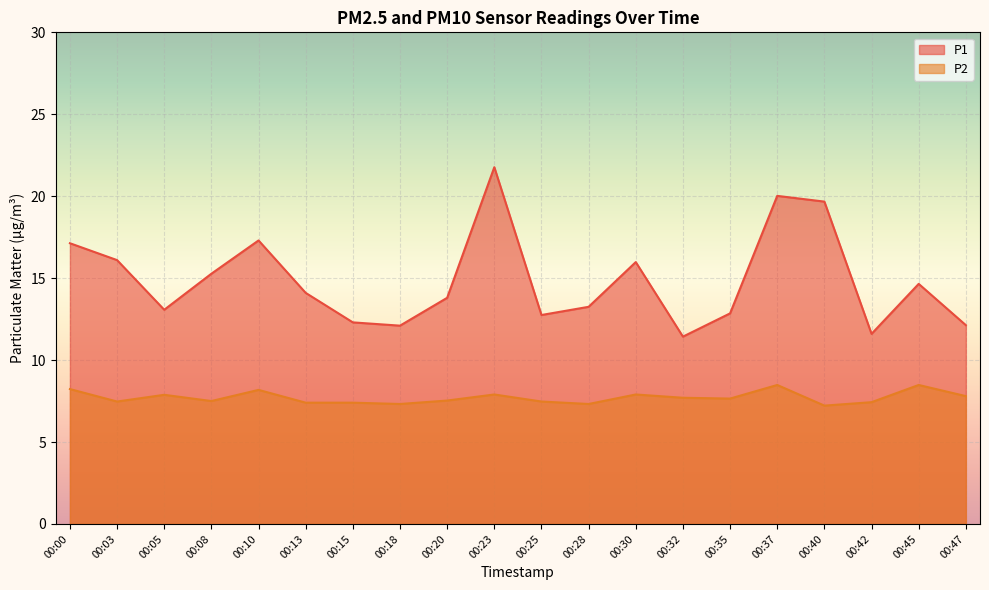

True or false: P2 and P1 cross at least once.

False